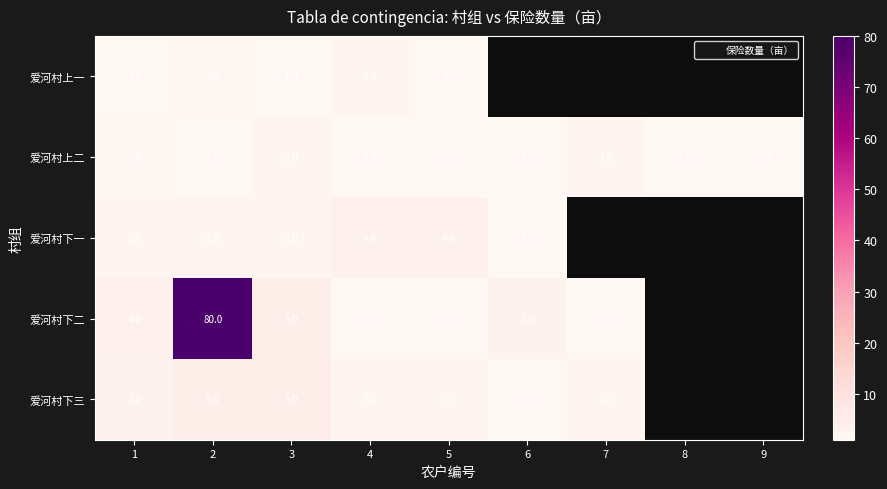

Which label corresponds to the smallest value in the chart?

1